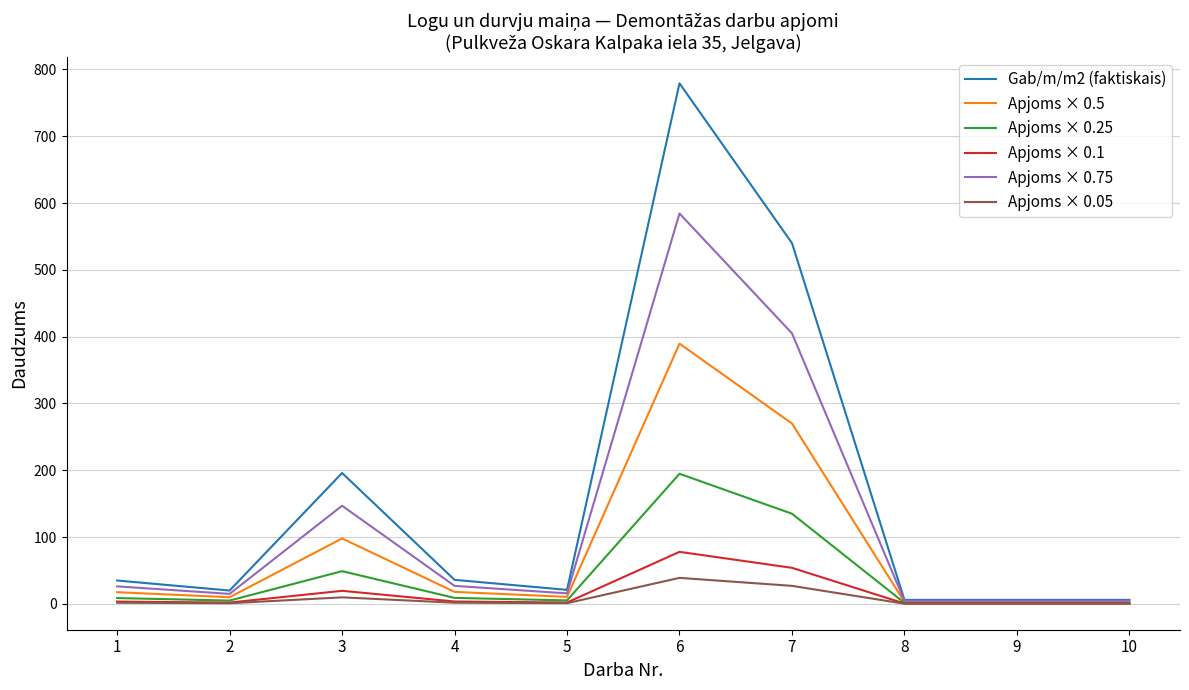

Which series has the largest total across all categories?

Gab/m/m2 (faktiskais)